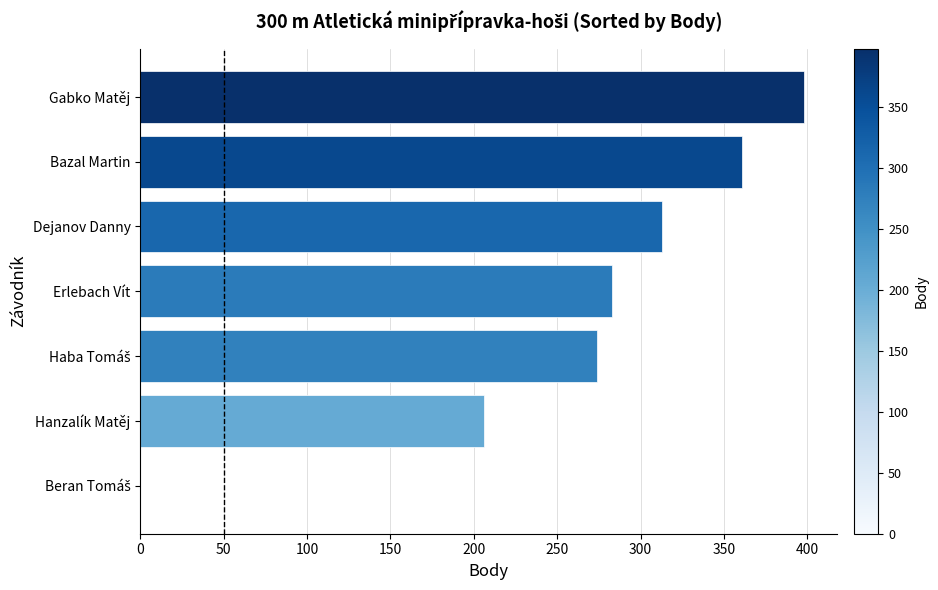

Which has a higher value, Erlebach Vít or Bazal Martin?

Bazal Martin